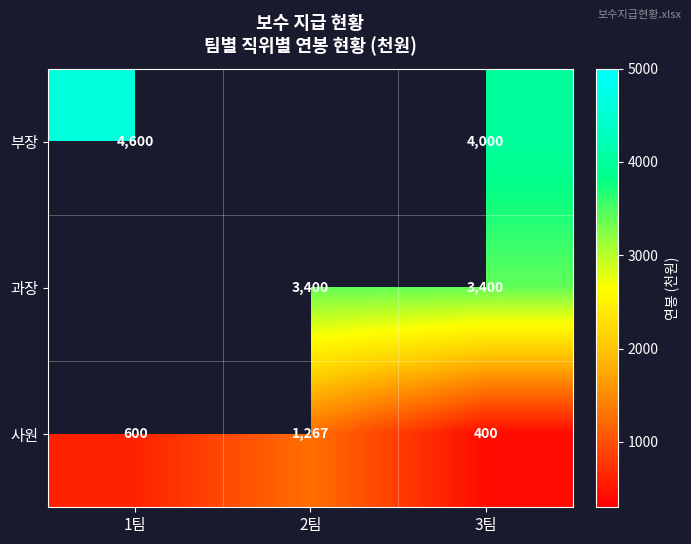

Is the value of 사원 at 3팀 greater than the value of 과장 at 2팀?

No